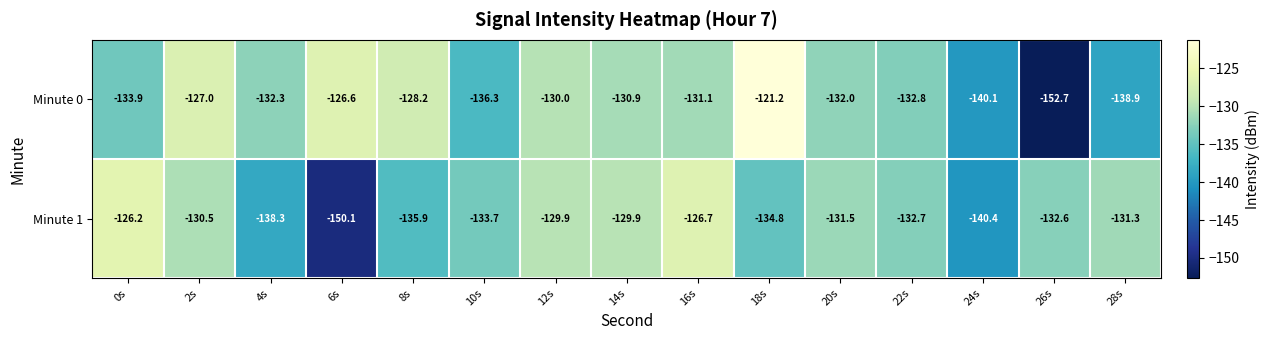

Which label corresponds to the largest value in the chart?

18s